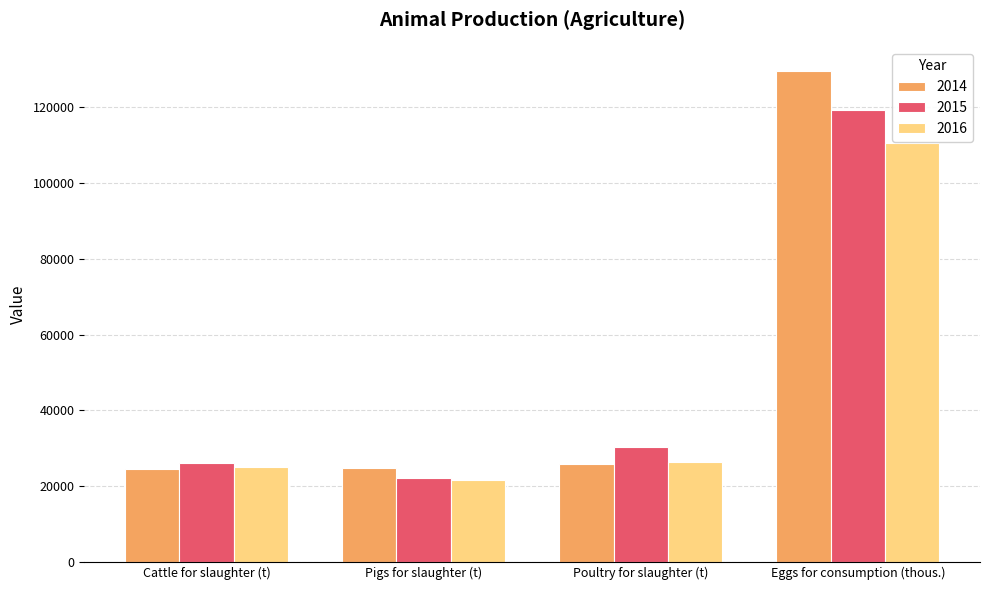

True or false: 2014 has a value of 25779.3 at Poultry for slaughter (t).

True